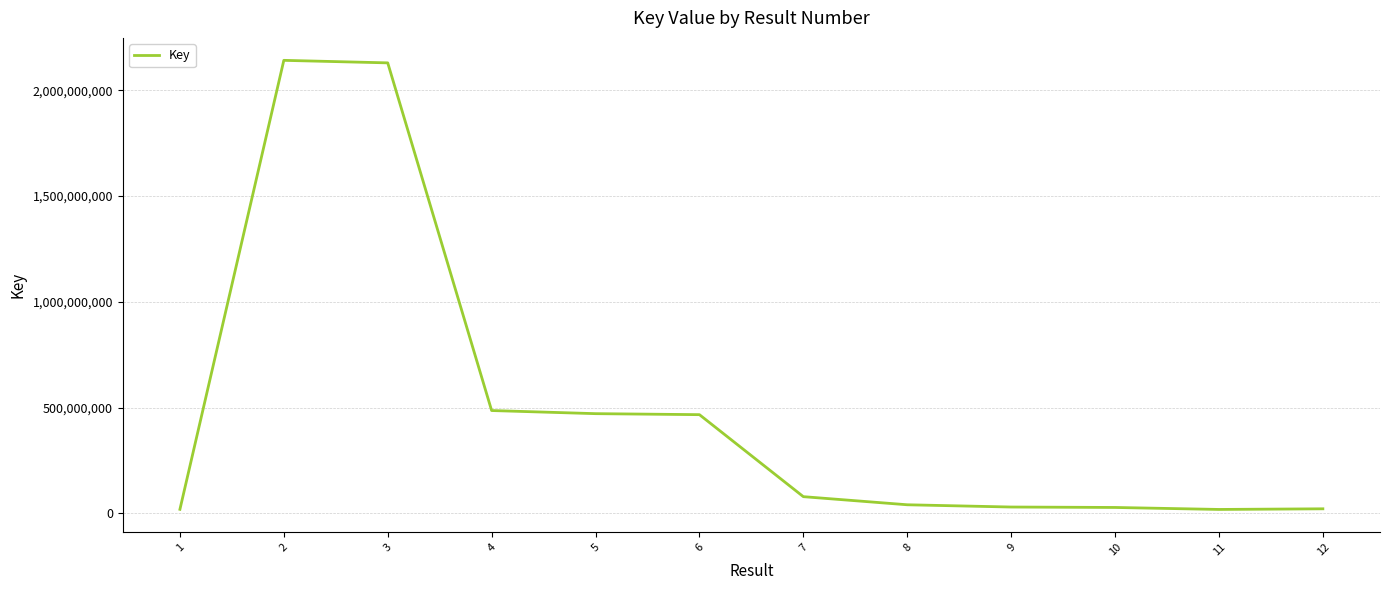

What is the change in value from 3 to 5?

-1657304207